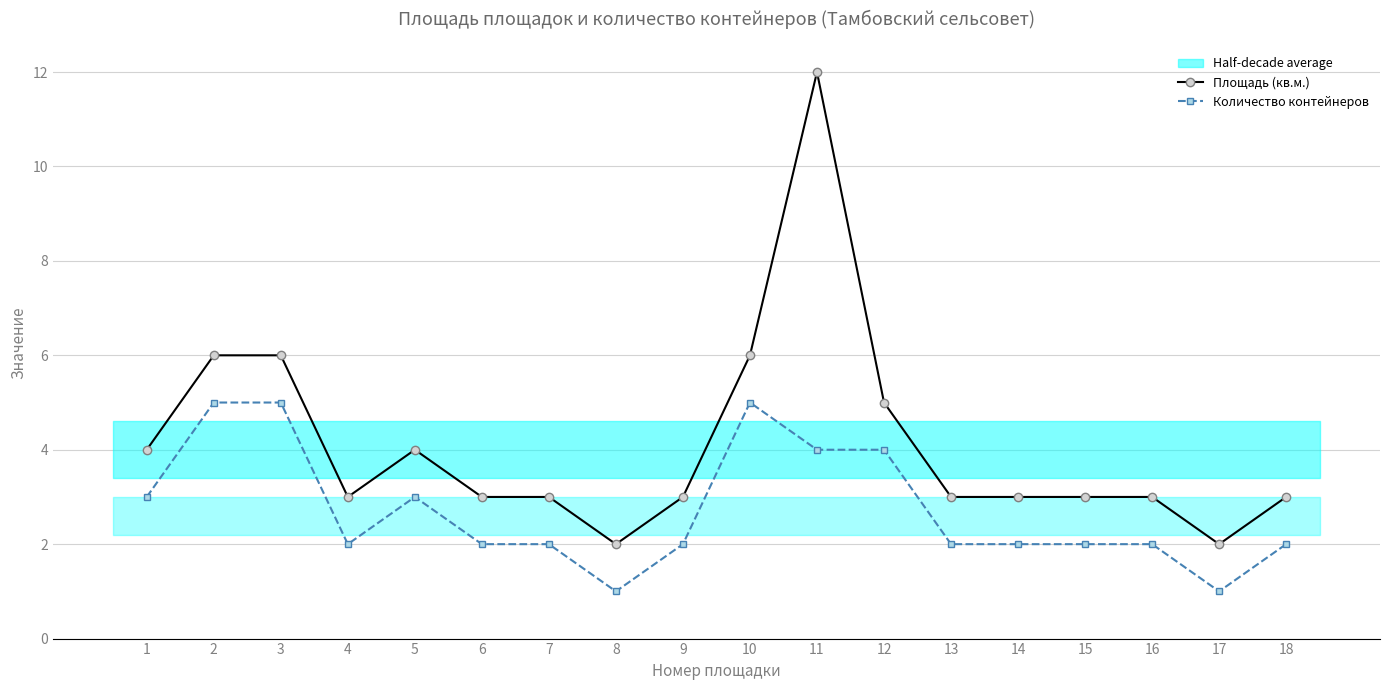

Count the Количество контейнеров values in the range 2 to 4.

13